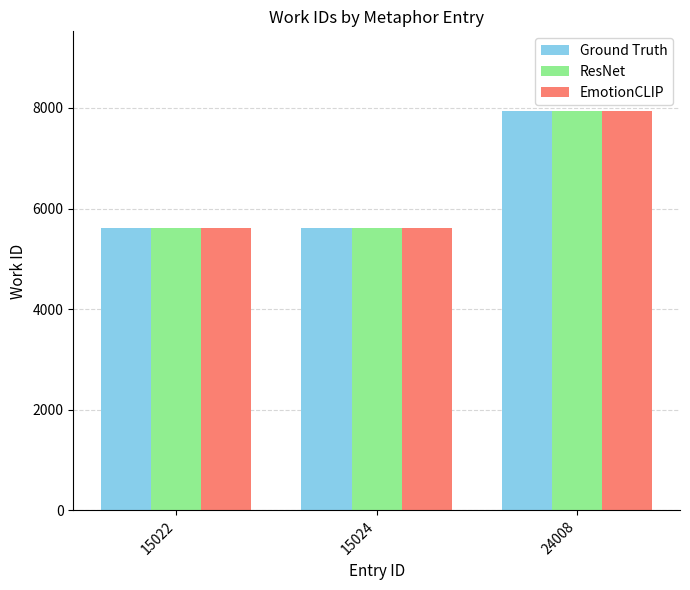

Reading left to right, list all the values displayed in this chart.

Ground Truth: 5614	5614	7934
ResNet: 5614	5614	7934
EmotionCLIP: 5614	5614	7934